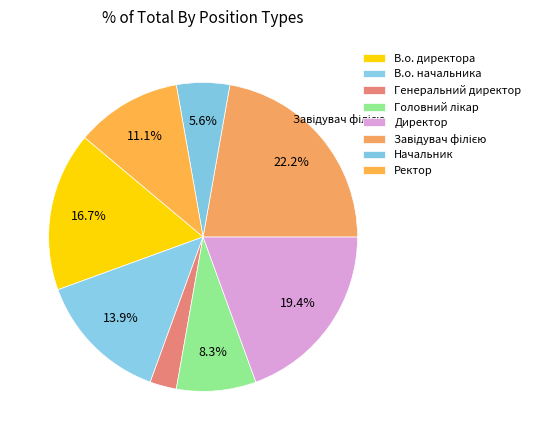

Count the number of slices in the pie.

8